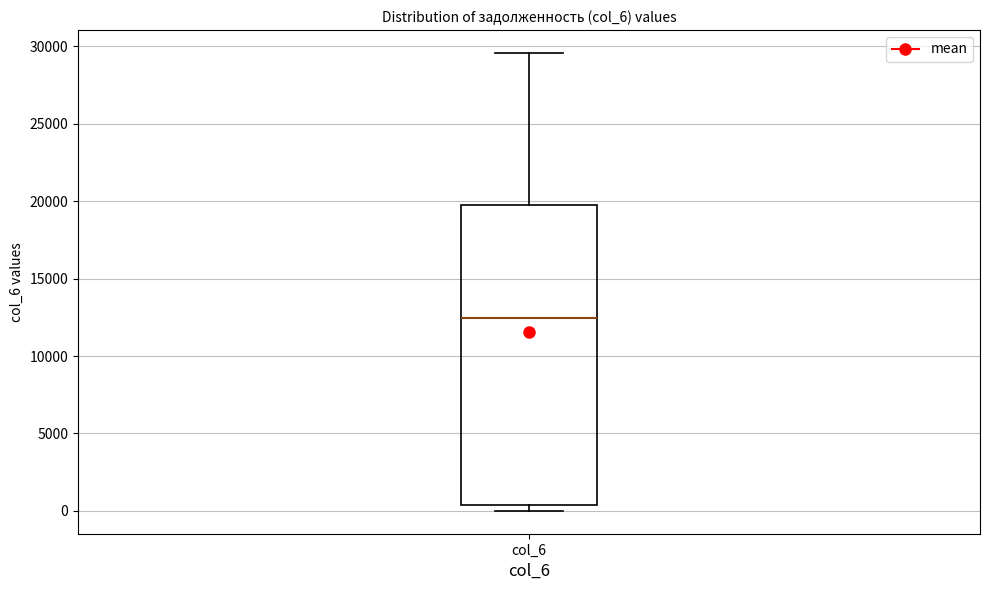

Read this box plot against the y-axis: the position of the median line, the range covered by the box, and the ends of both whiskers. The values are not printed on the chart, so give them approximately, as read against the axis.

median 12500, box 500 to 19500, whiskers 0 to 29500